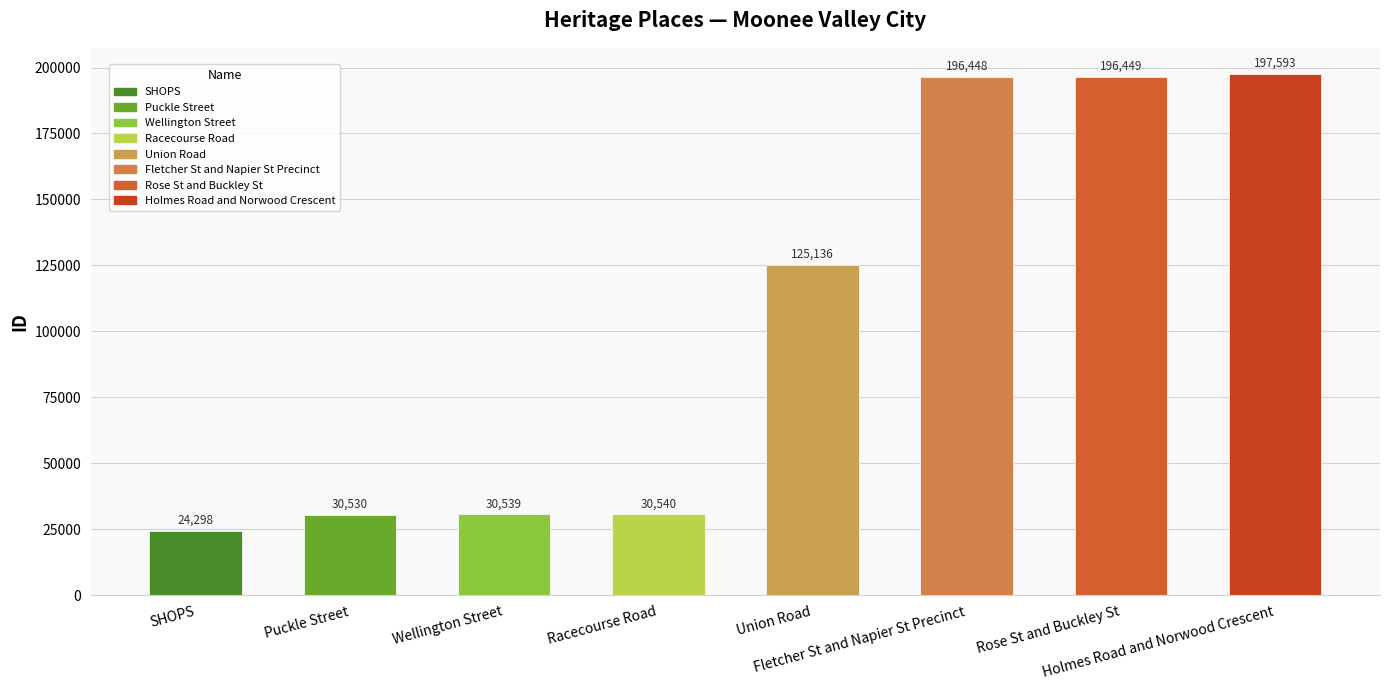

How many bars are there in total?

8